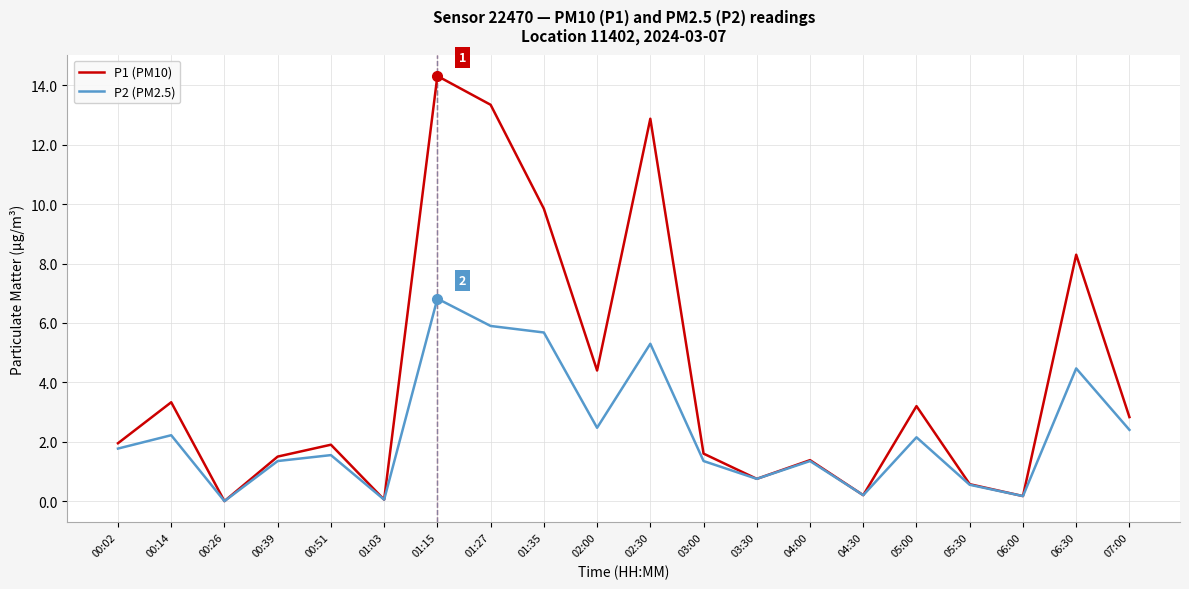

Which category has the highest value in the P1 (PM10) series?

01:15